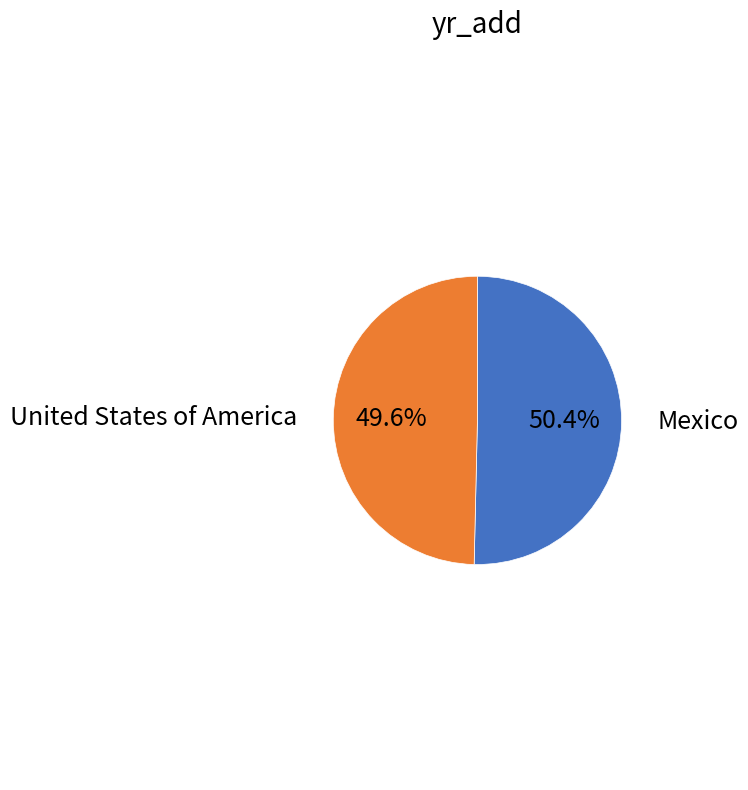

Is there any slice that represents more than half of the pie?

Yes